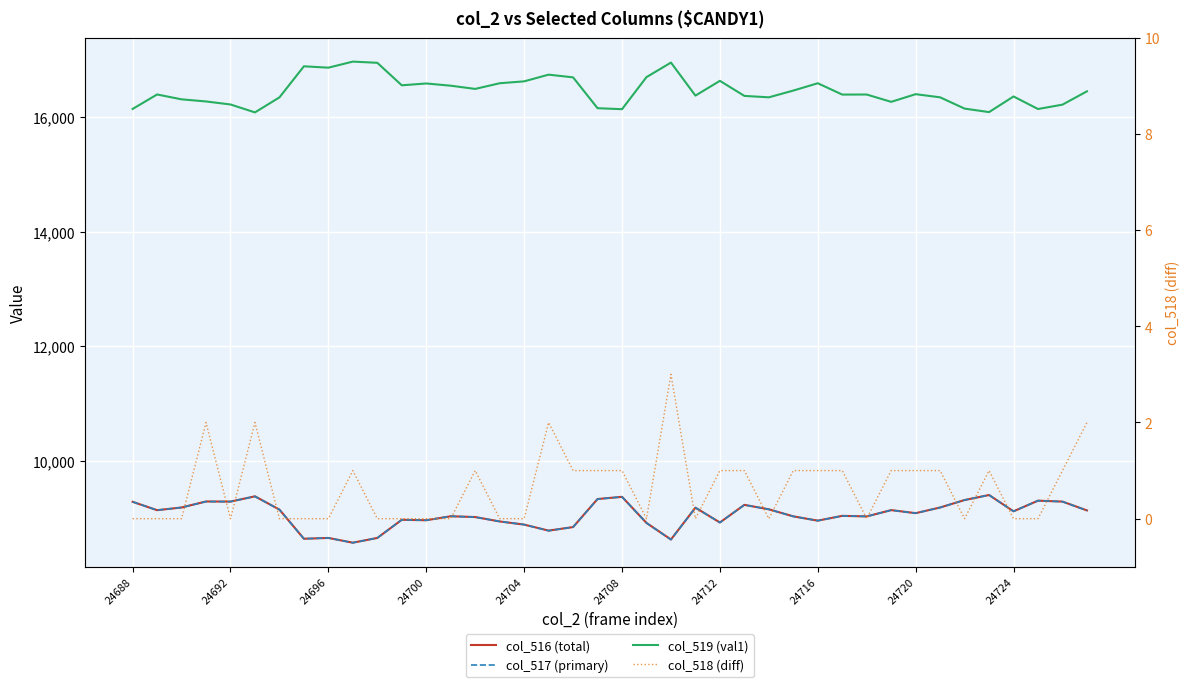

Which series has the widest spread of values?

col_519 (val1)